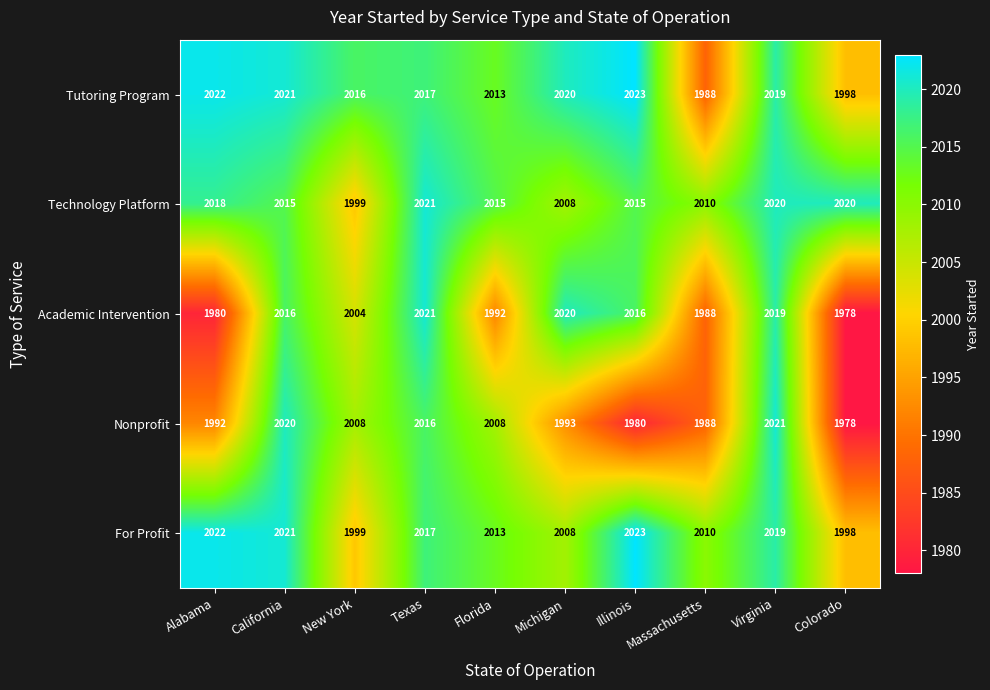

What is the difference between the highest and lowest values at Illinois?

43